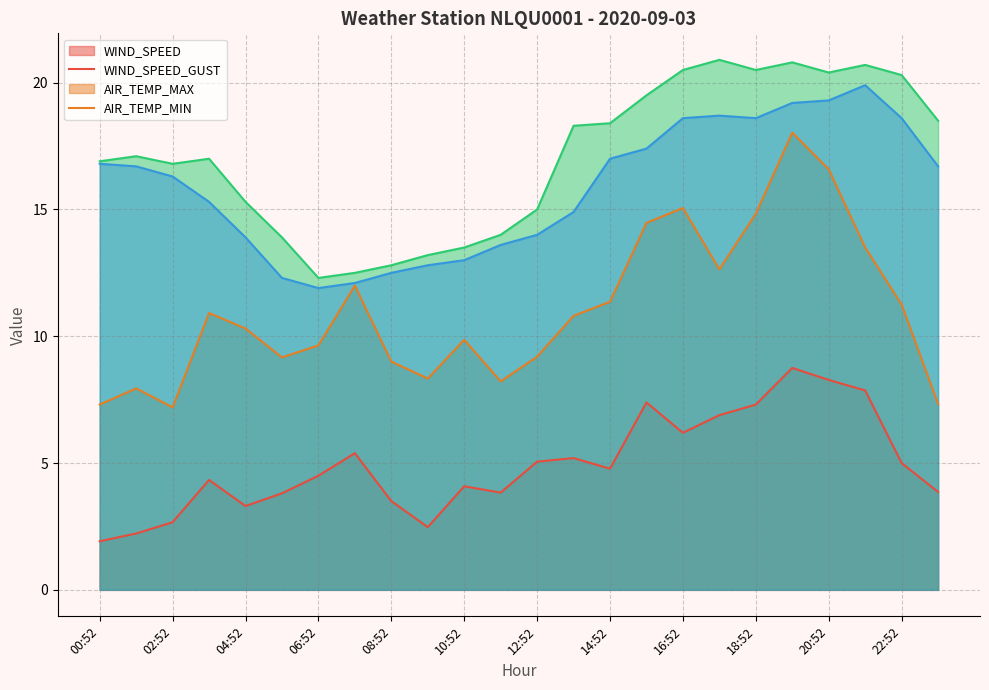

How many data points in AIR_TEMP_MAX are above 17?

12